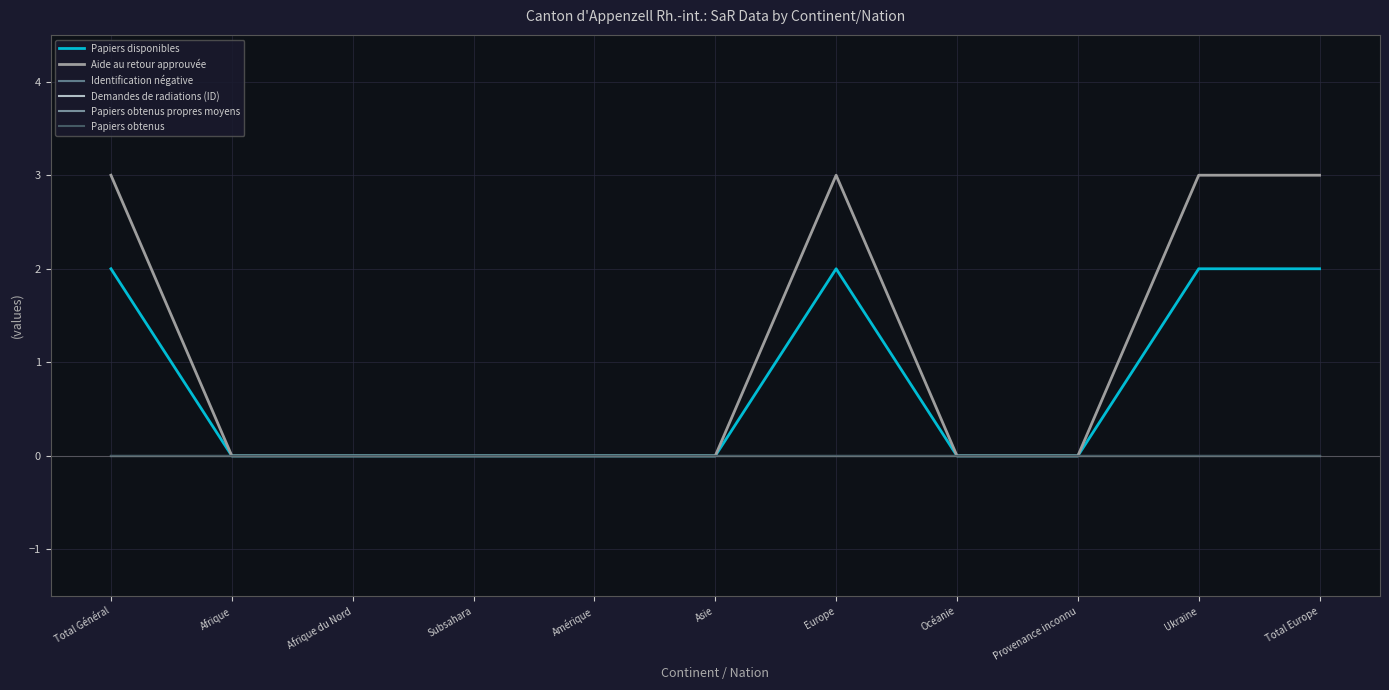

True or false: Papiers disponibles has a value of -1 at Amérique.

False